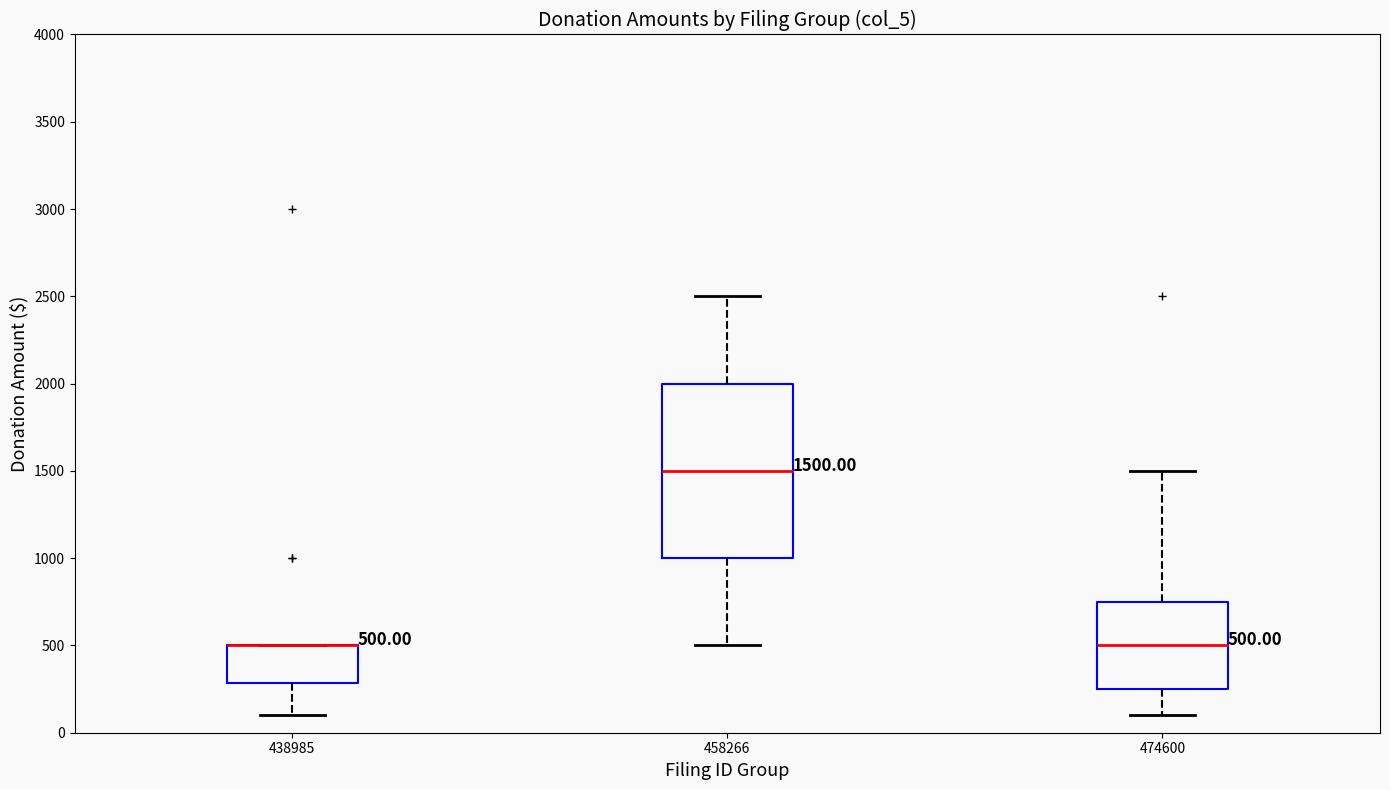

Which box is the tallest, from its lower edge to its upper edge?

458266